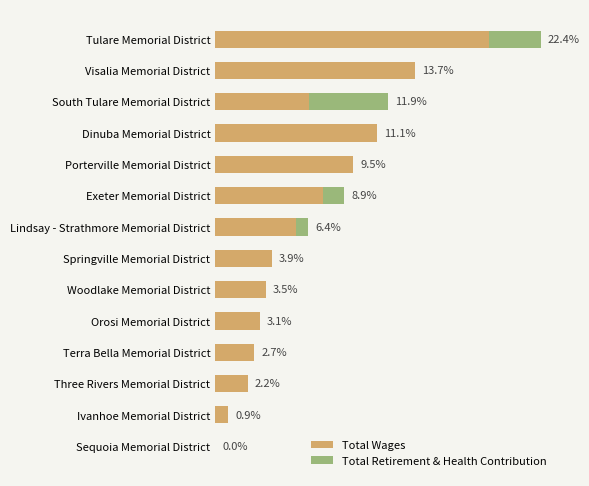

What are all the series names shown in the legend?

Total Wages, Total Retirement & Health Contribution